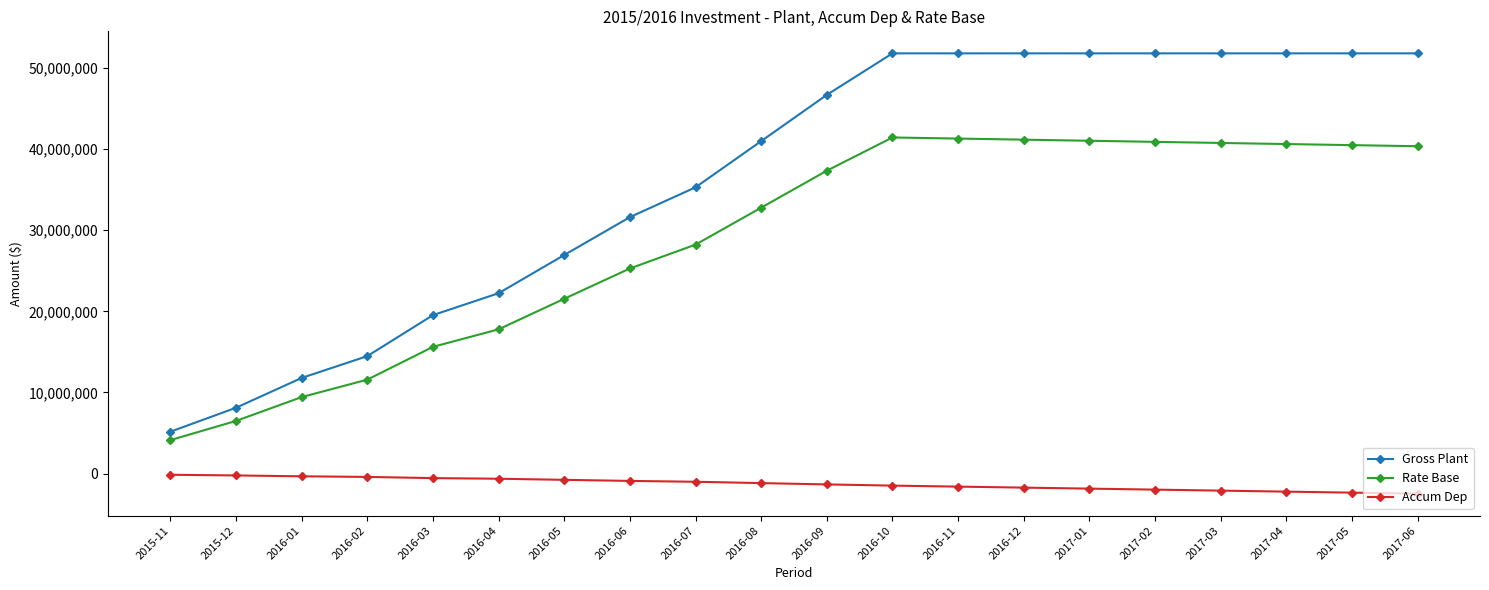

Read the Accum Dep value at 2016-04.

-637766.6